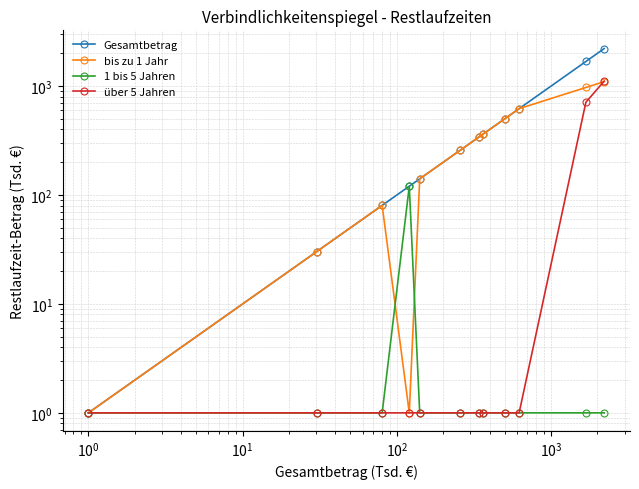

True or false: 1 bis 5 Jahren and Gesamtbetrag cross at least once.

False